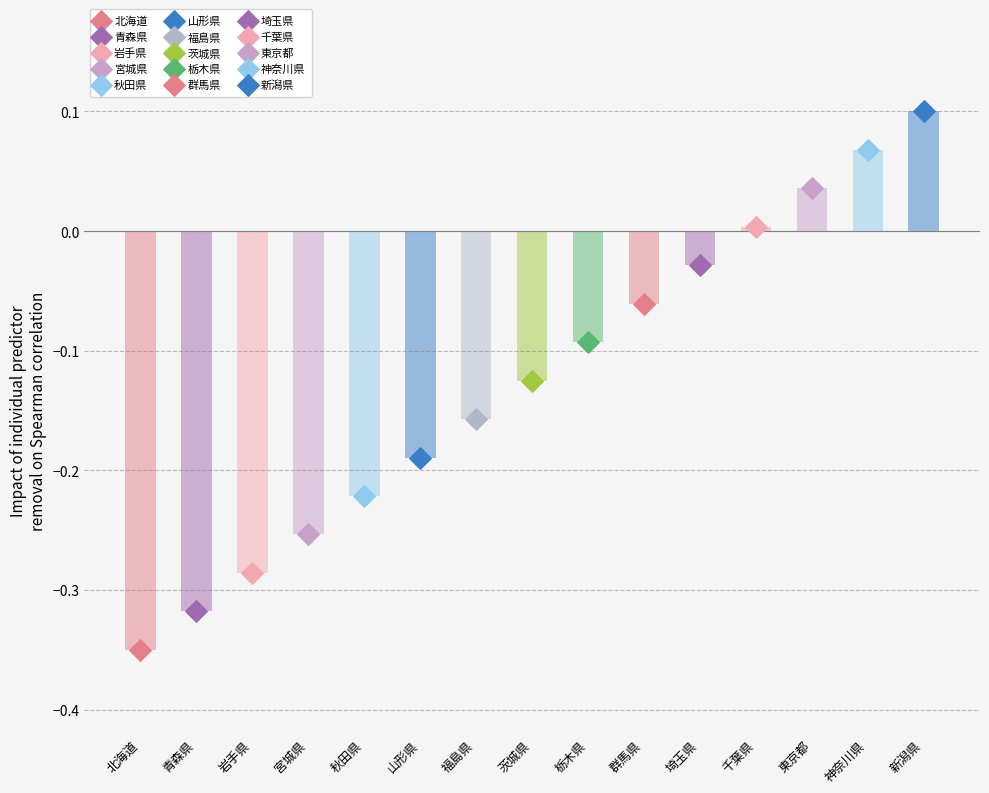

What is the change in value from 山形県 to 茨城県?

+0.1